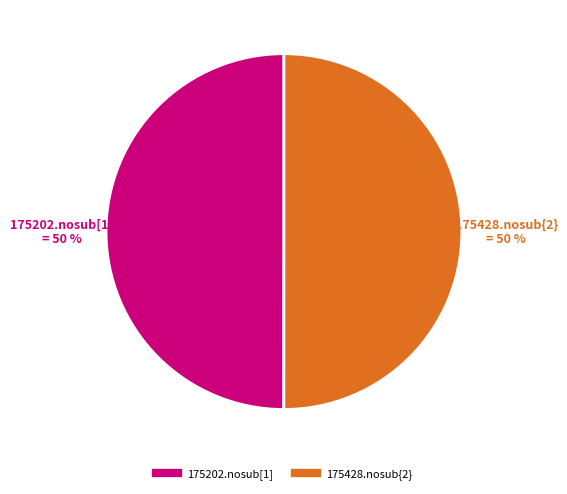

How many slices are in this pie chart?

2